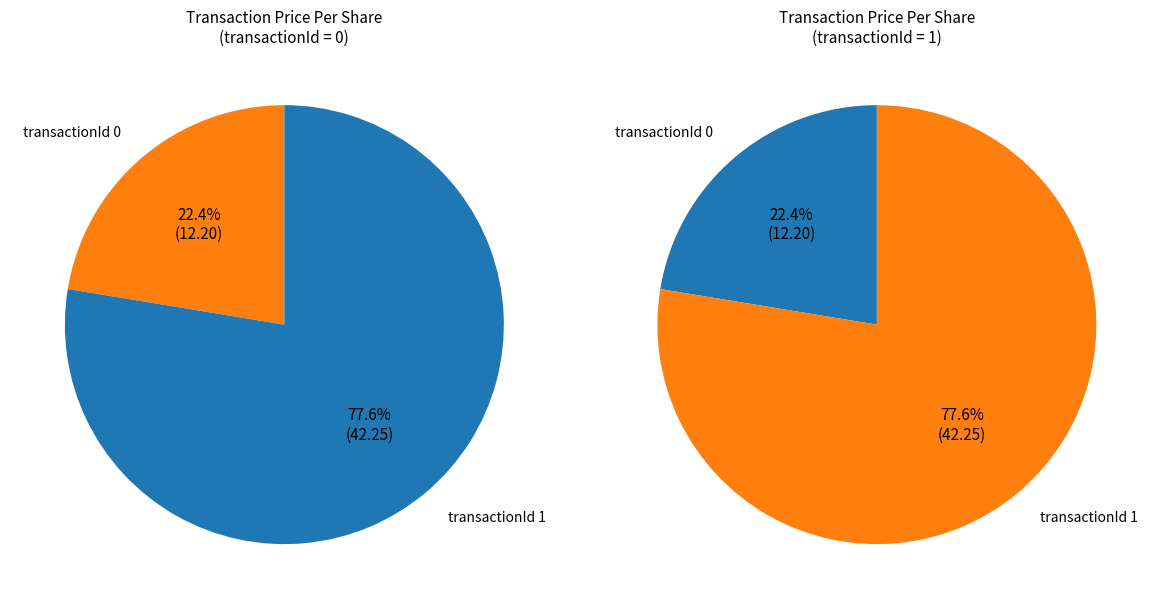

Does any single category account for the majority?

Yes